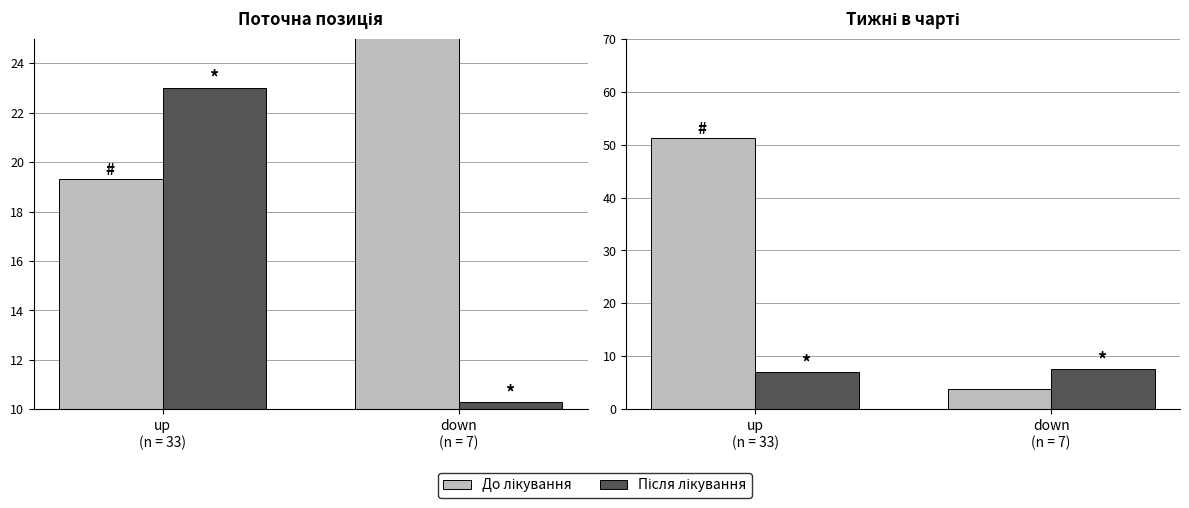

List the series in order of their peak value, lowest first.

Після лікування, До лікування